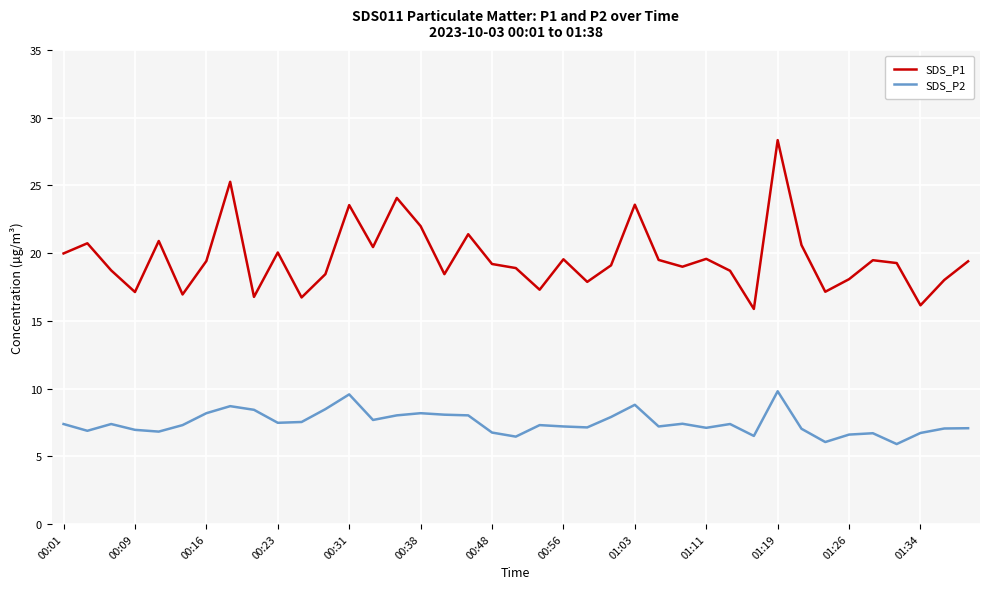

List the series in order of their overall mean, highest first.

SDS_P1, SDS_P2